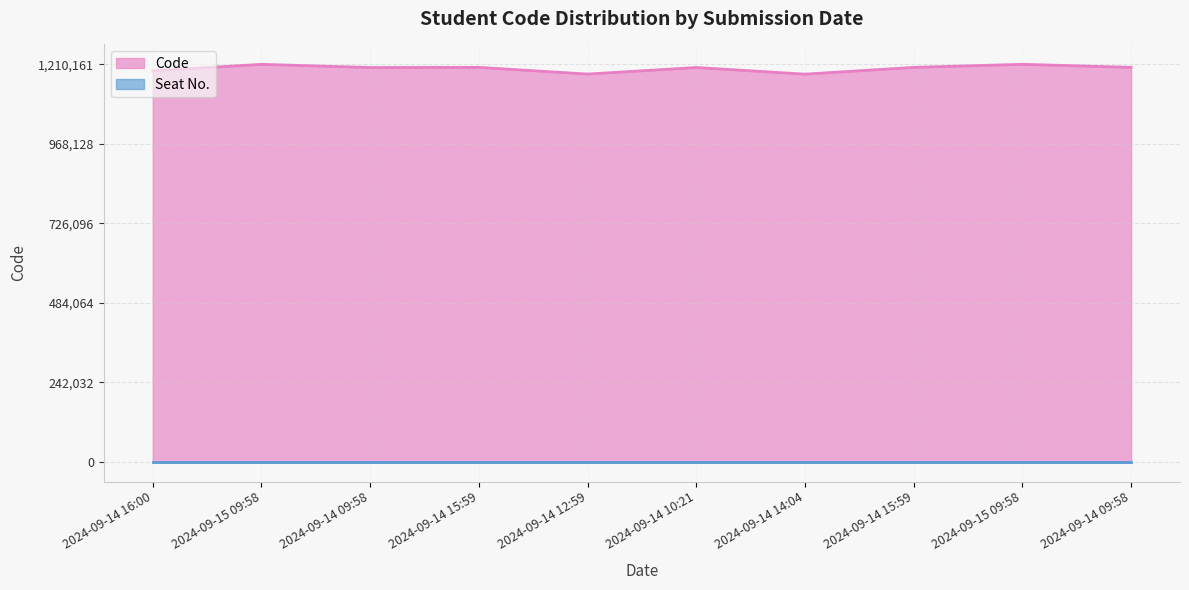

What is the average value?

1197467